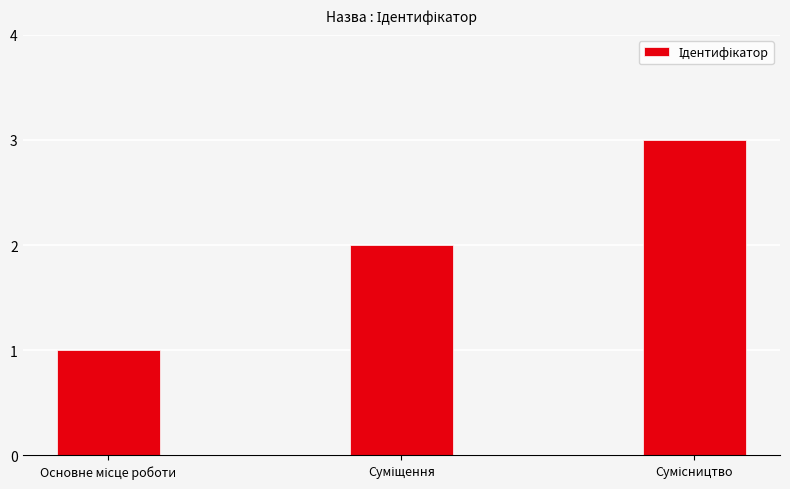

What is the greatest value displayed?

3